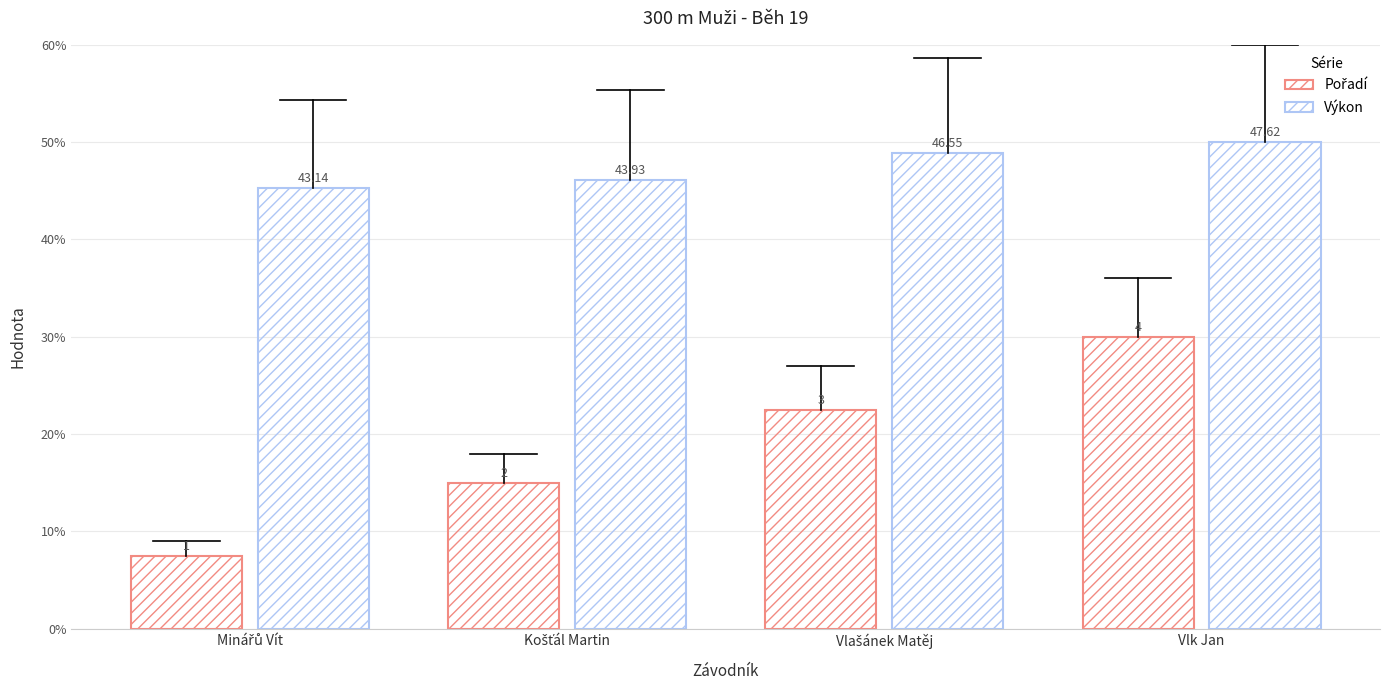

Reading left to right, extract all data points from this chart.

Pořadí: 7.5	15.0	22.5	30.0
Výkon: 45.3	46.1	48.9	50.0